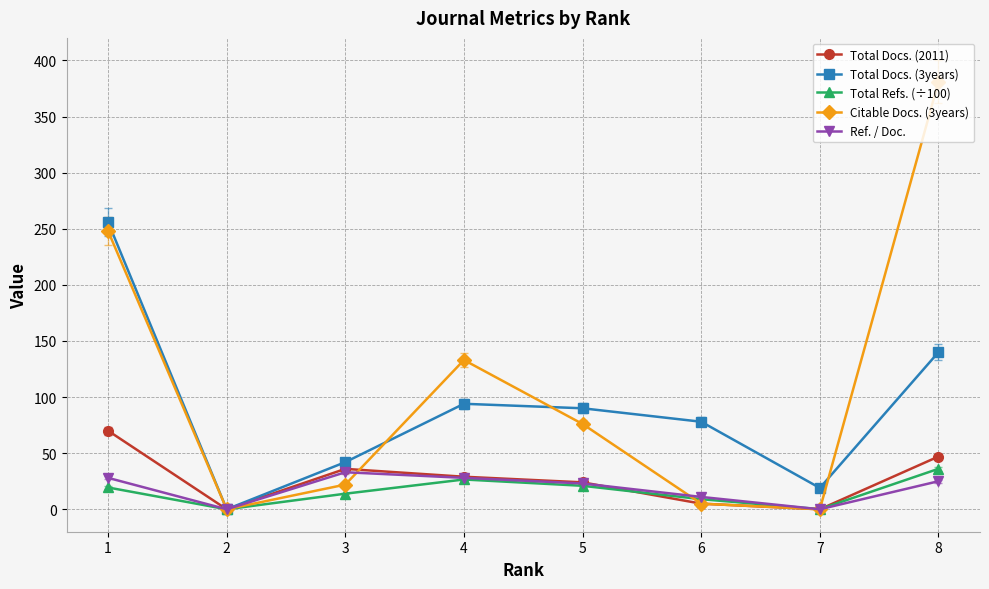

How many series are shown in this chart?

5